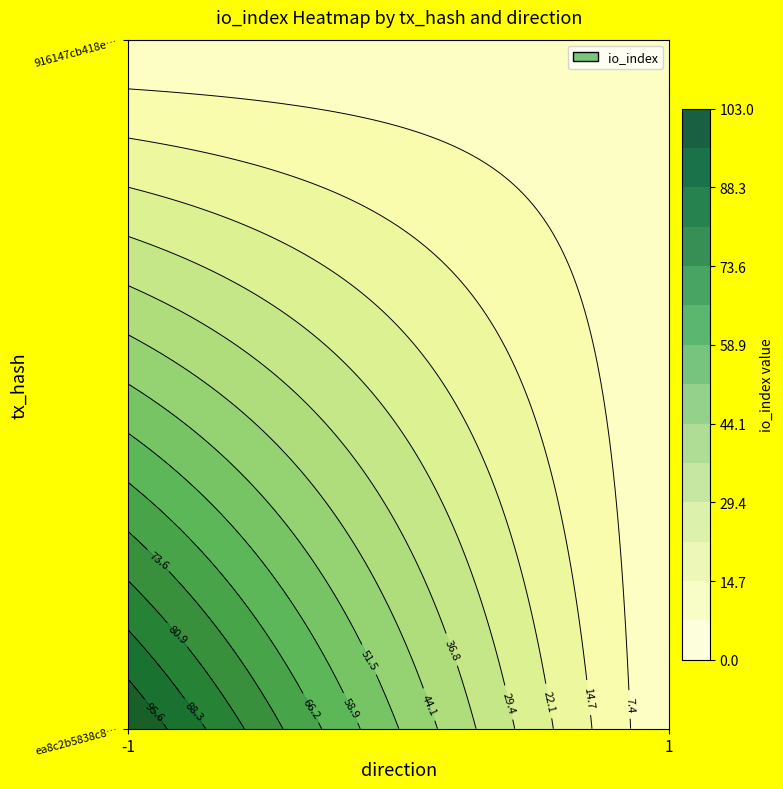

How many values in ea8c2b5838c87d381593a86f1d473ebf42488e4 are above zero?

1